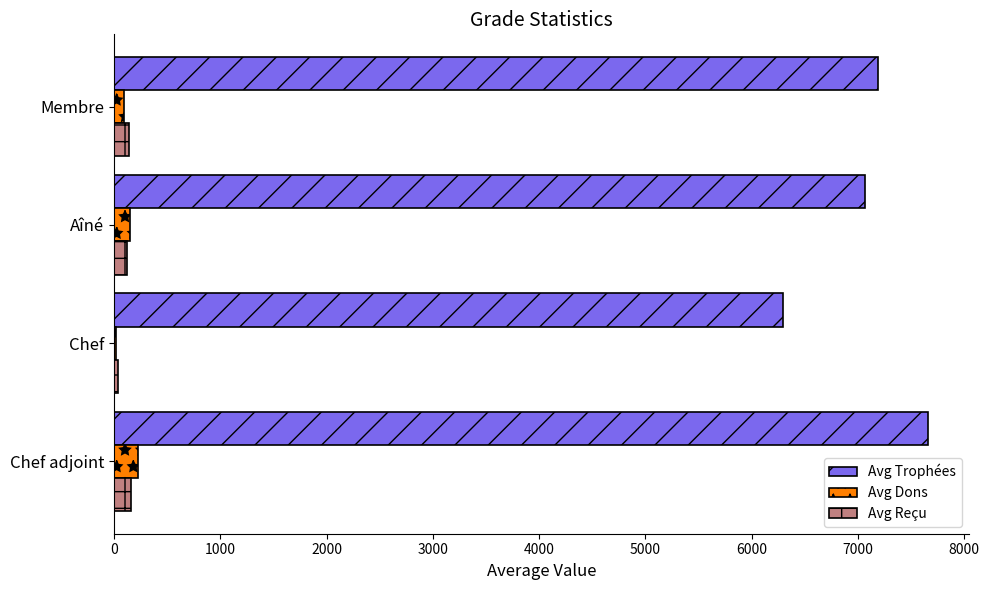

The Avg Trophées series shows 7187.9 at Membre. True or false?

True